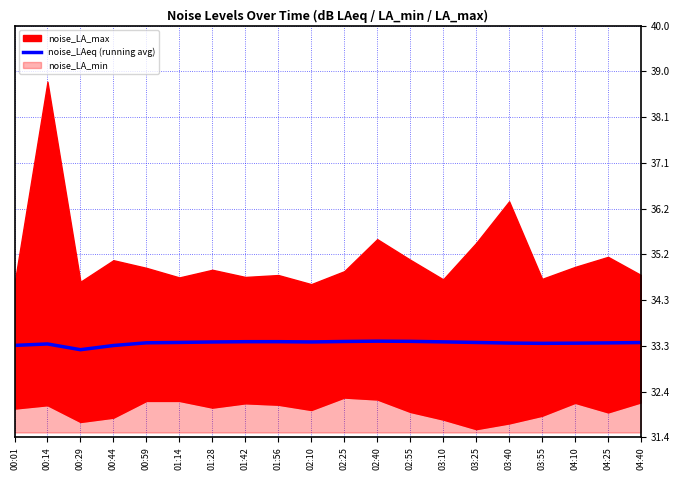

What is the difference between the maximum and minimum values?

0.2